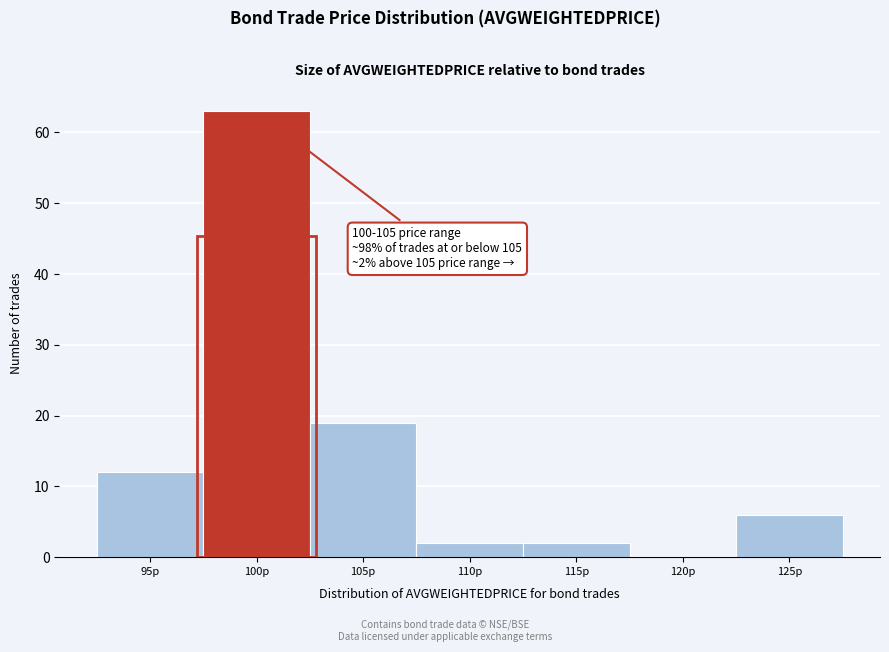

Reading left to right, transcribe all the data shown in this chart.

95p=12	100p=63	105p=19	110p=2	115p=2	120p=0	125p=6